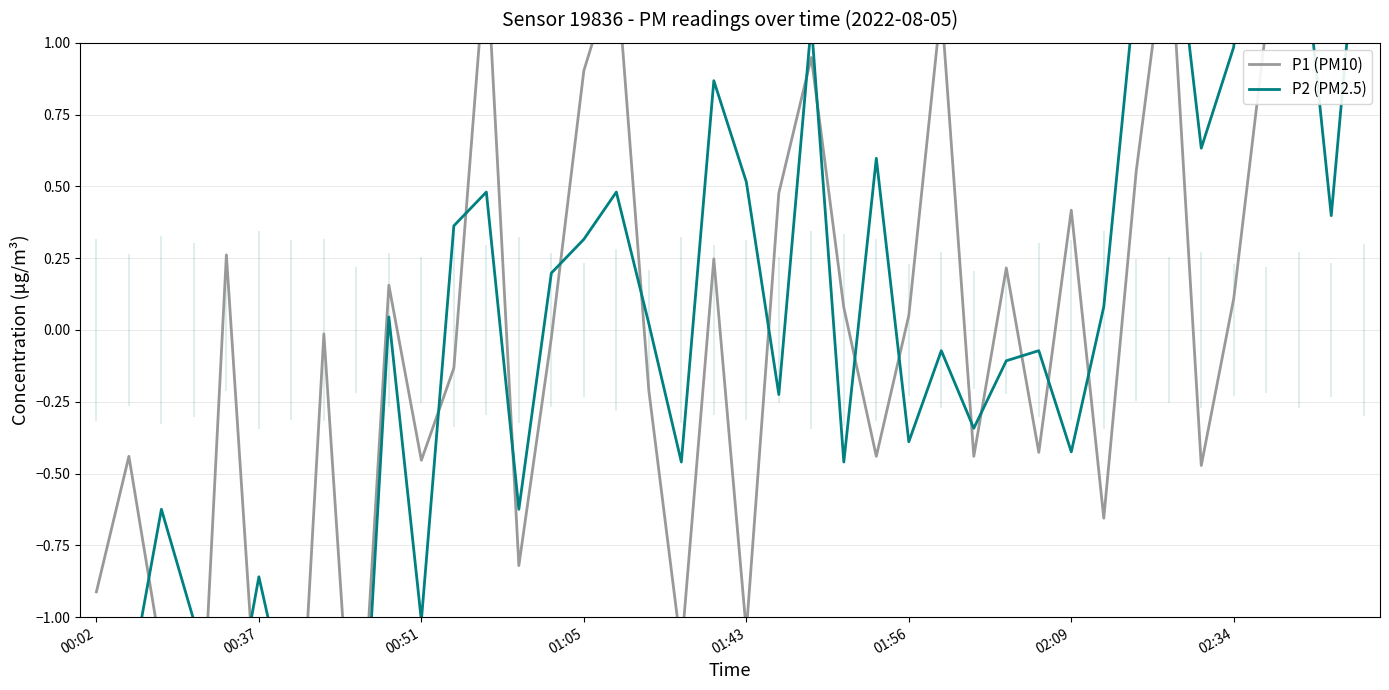

Which series has the widest spread of values?

P2 (PM2.5)